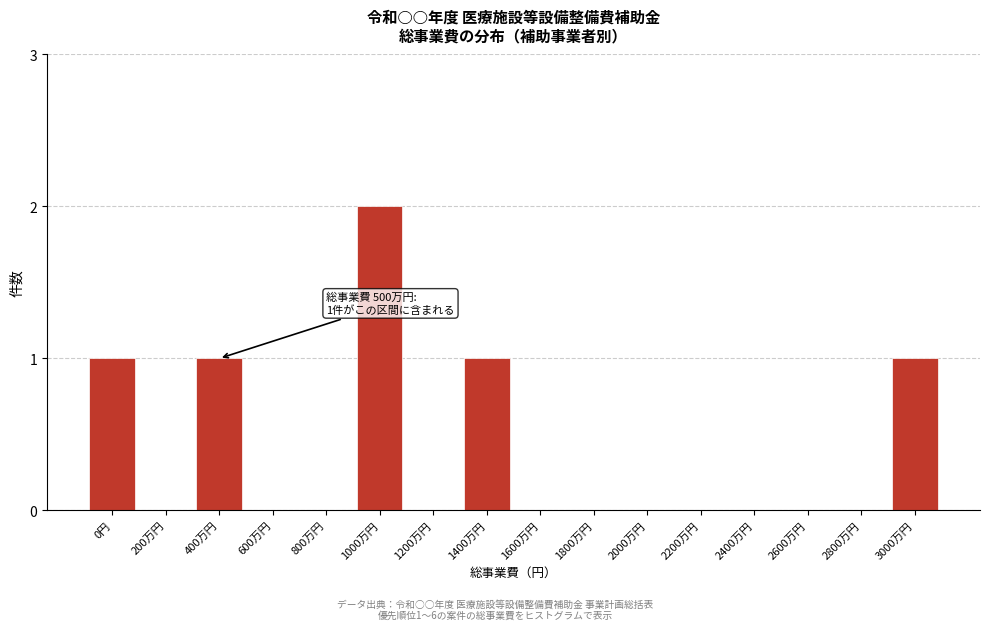

Reading left to right, what are all the values shown in this chart?

0円=1	200万円=0	400万円=1	600万円=0	800万円=0	1000万円=2	1200万円=0	1400万円=1	1600万円=0	1800万円=0	2000万円=0	2200万円=0	2400万円=0	2600万円=0	2800万円=0	3000万円=1